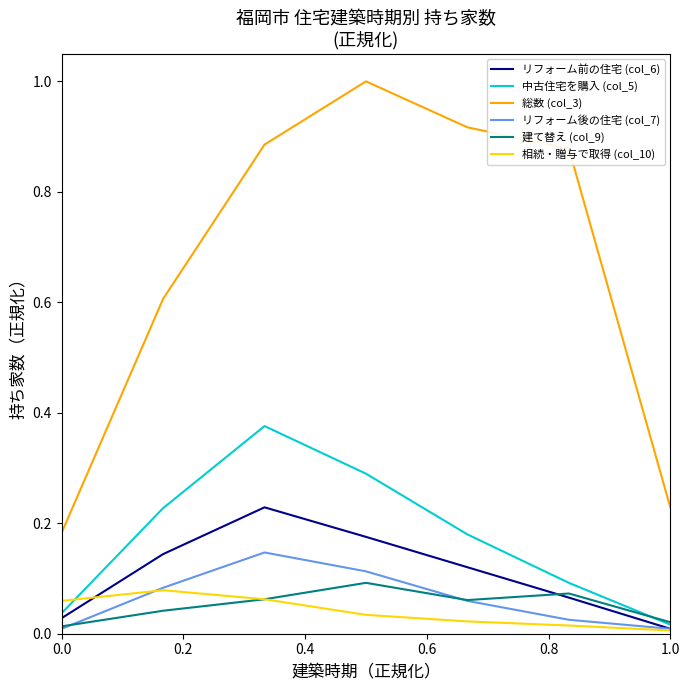

Which series has the widest spread of values?

総数 (col_3)